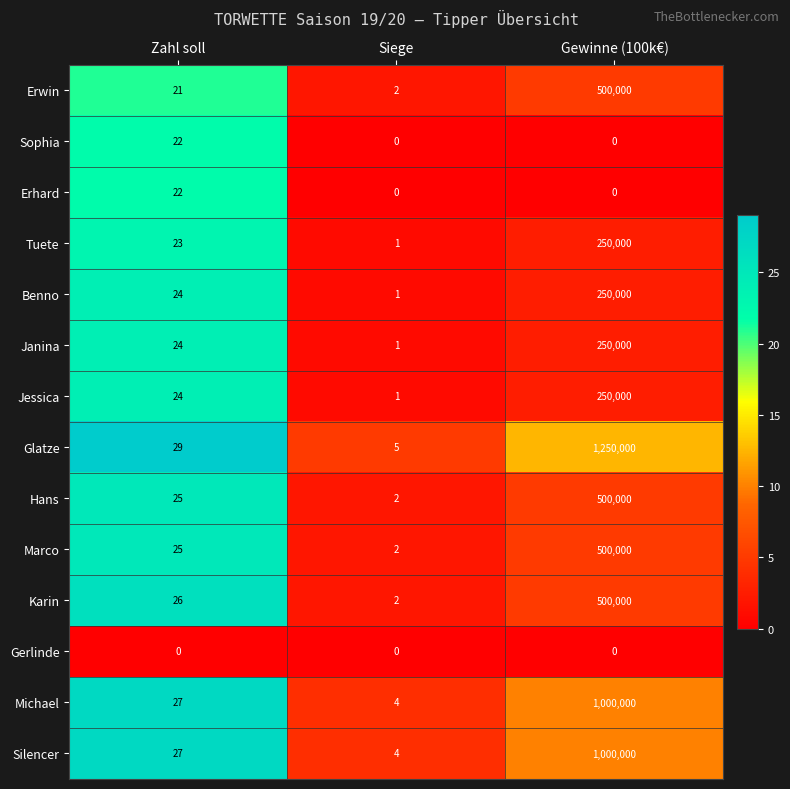

Where is Karin nearest to the value 250001?

Zahl soll